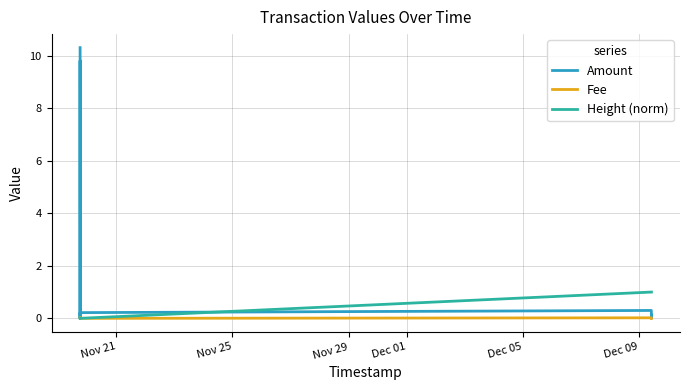

In Amount, how many points are higher than both neighbors (excluding endpoints)?

2